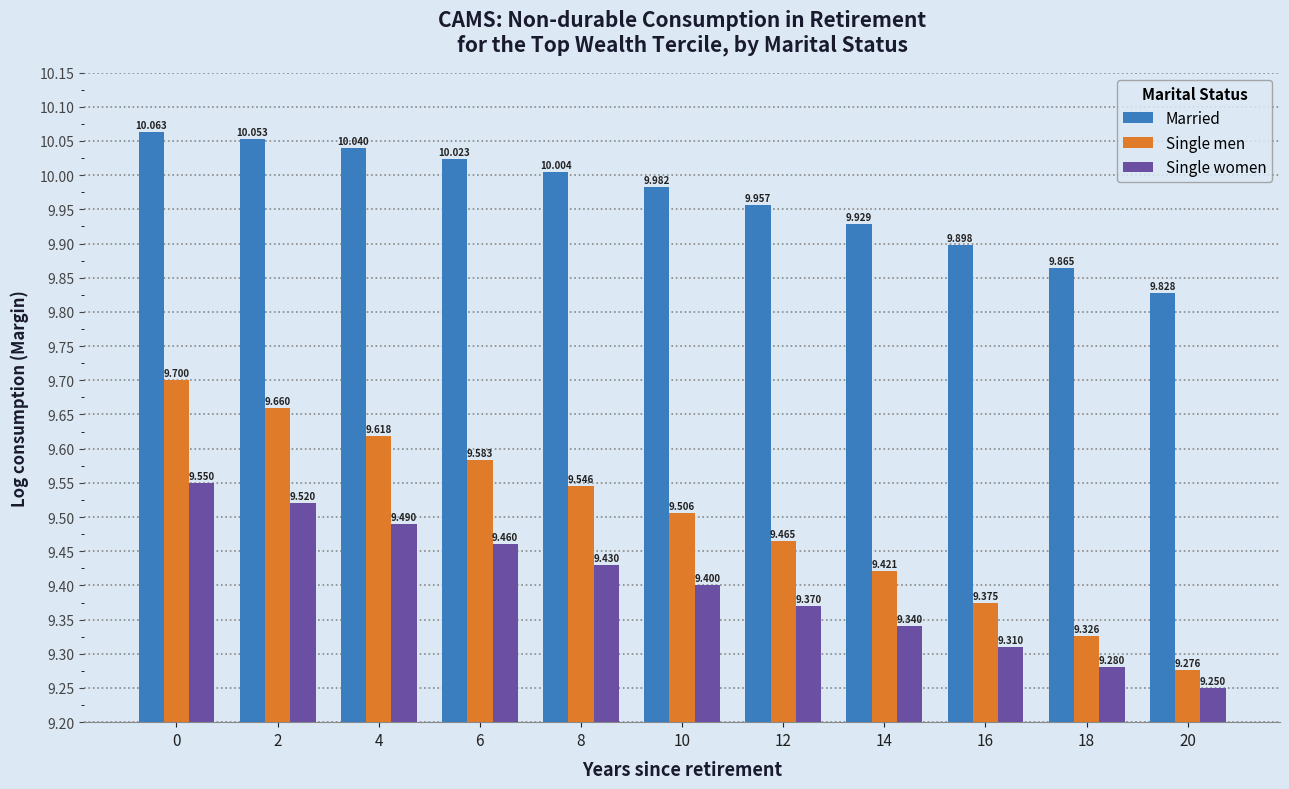

Is it true that Single men equals 9.6 at 4?

True